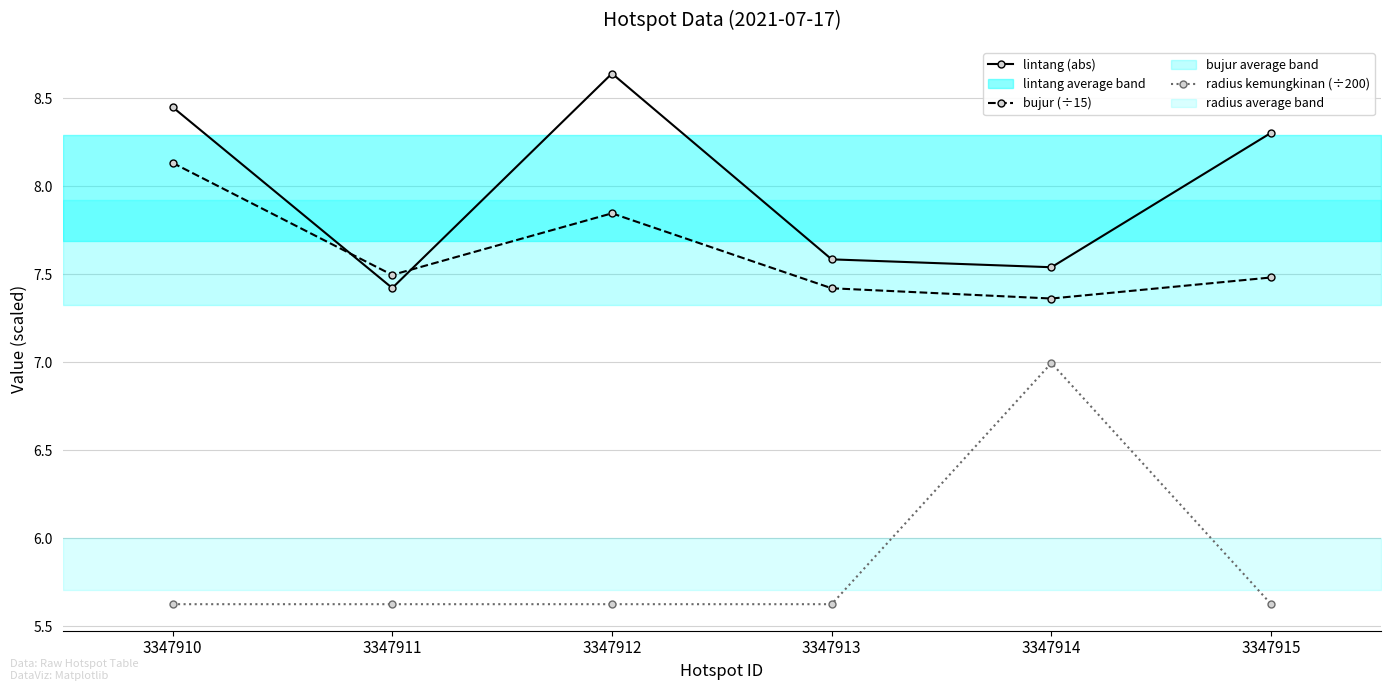

What is the difference between the bujur (÷15) values at 3347913 and 3347910?

0.7